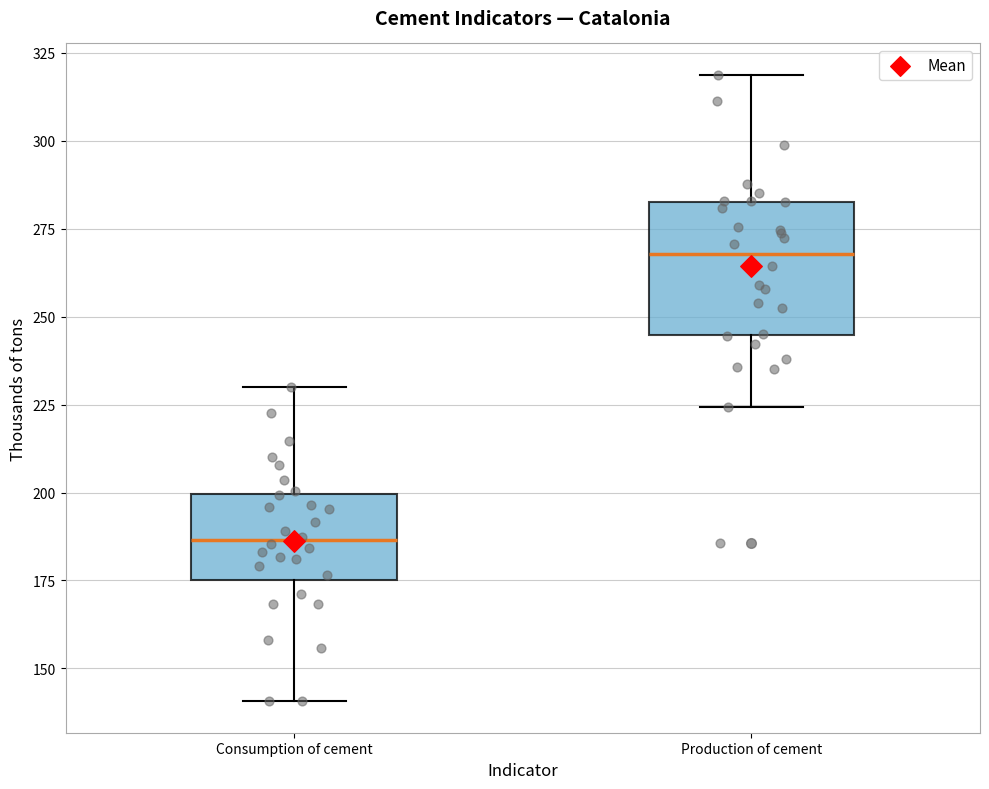

Reading left to right, transcribe this box plot: for each box, give where its median line is, the range the box spans, and where its two whiskers end, as read against the y-axis. The values are not printed on the chart, so give them approximately, as read against the axis.

Consumption of cement: median 185, box 175 to 200, whiskers 140 to 230
Production of cement: median 270, box 245 to 285, whiskers 225 to 320